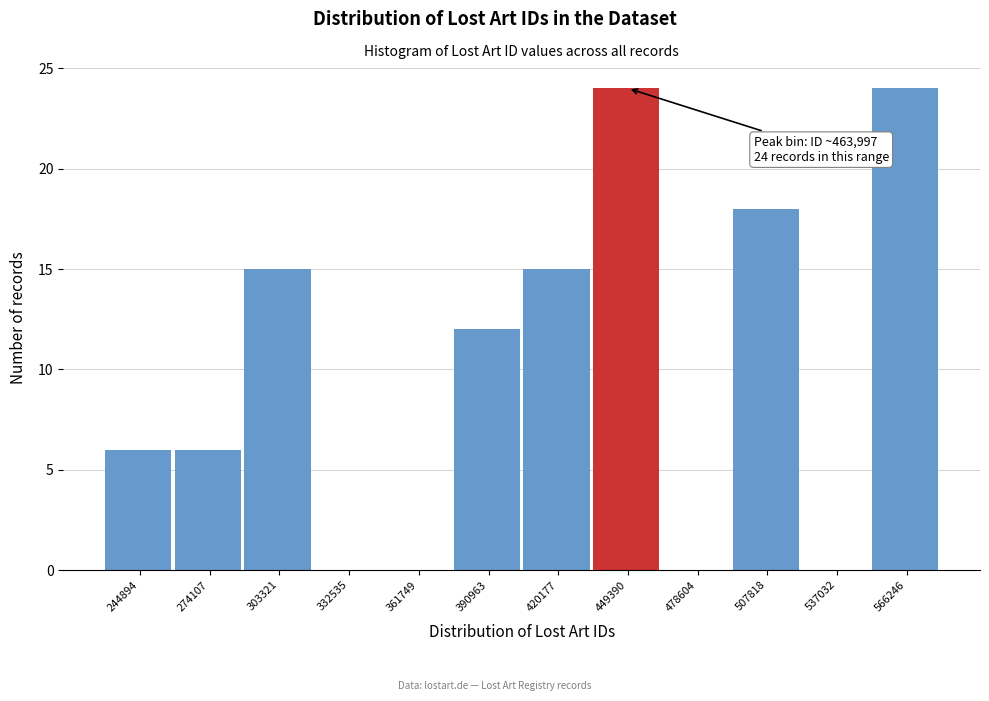

Reading left to right, list all the values displayed in this chart.

244894=6	274107=6	303321=15	332535=0	361749=0	390963=12	420177=15	449390=24	478604=0	507818=18	537032=0	566246=24